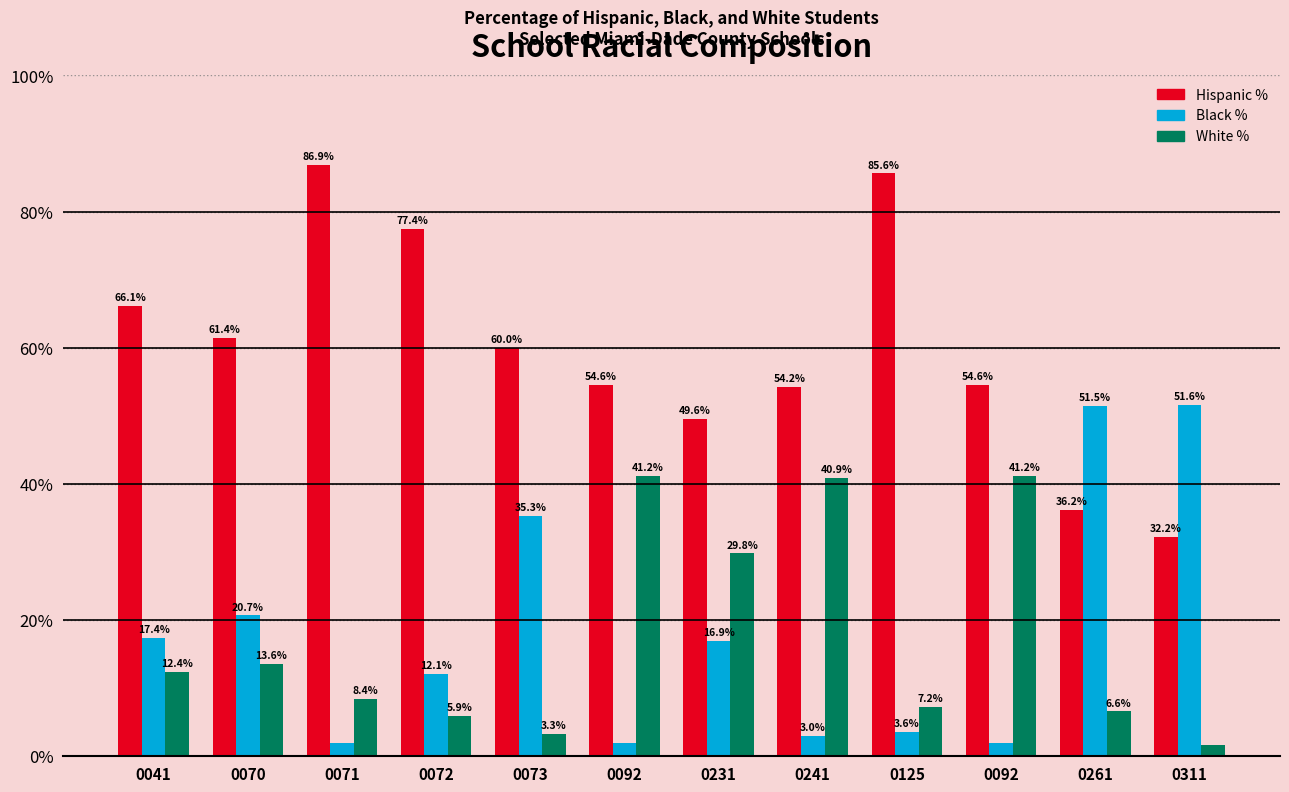

What are all the series names shown in the legend?

Hispanic %, Black %, White %